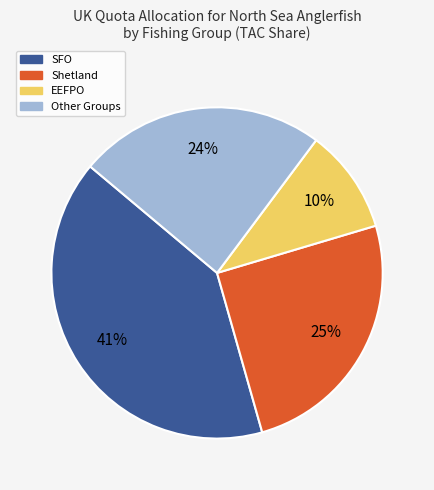

Which has a higher value, SFO or Shetland?

SFO